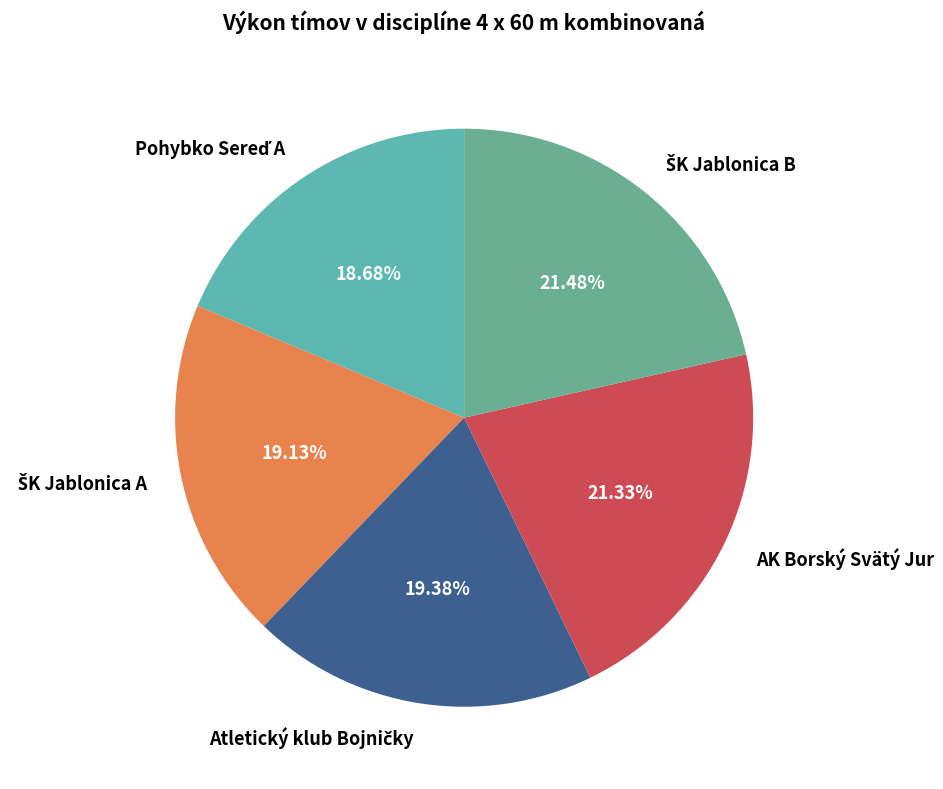

Is there a majority slice in this chart?

No